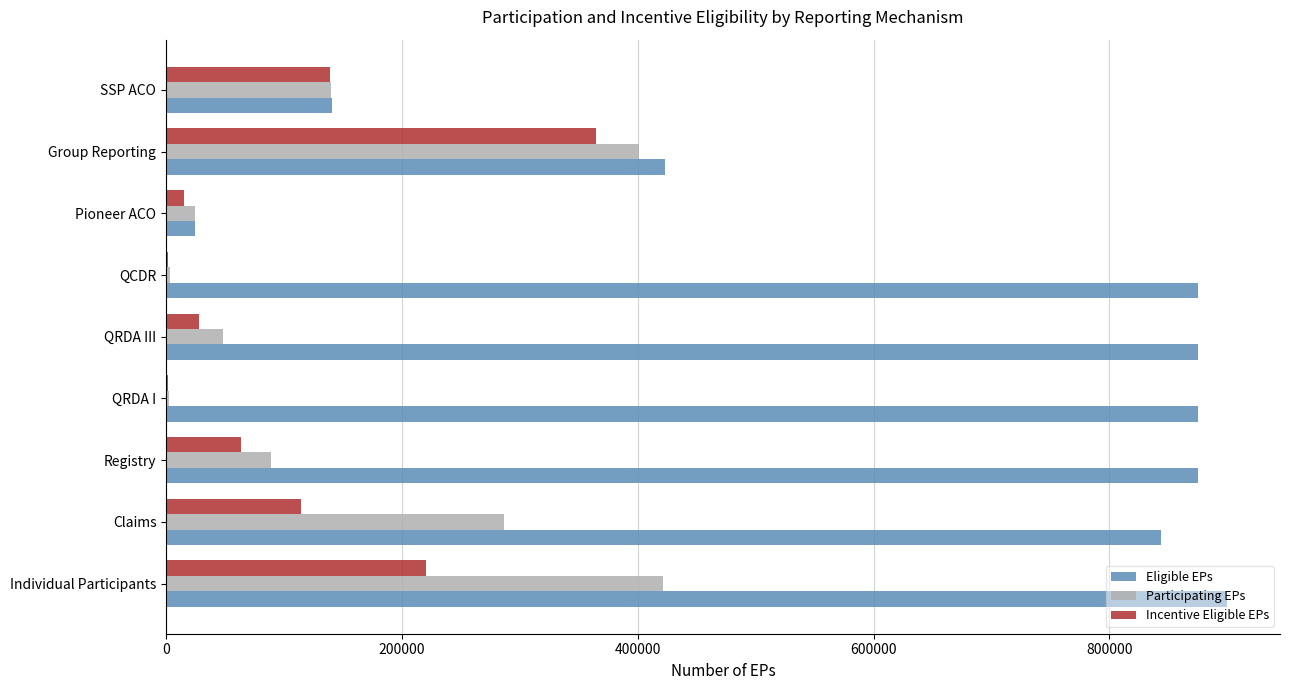

Which series has the largest total across all categories?

Eligible EPs